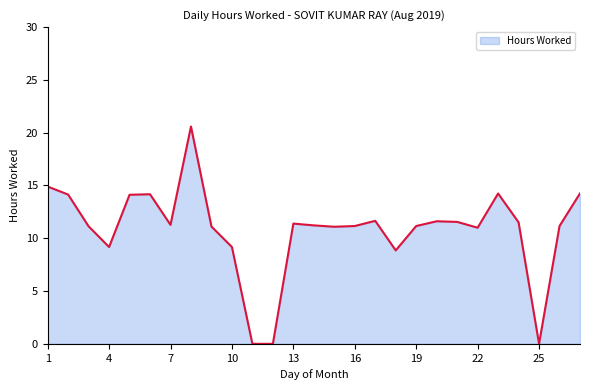

At which category does the data reach its first local valley?

4